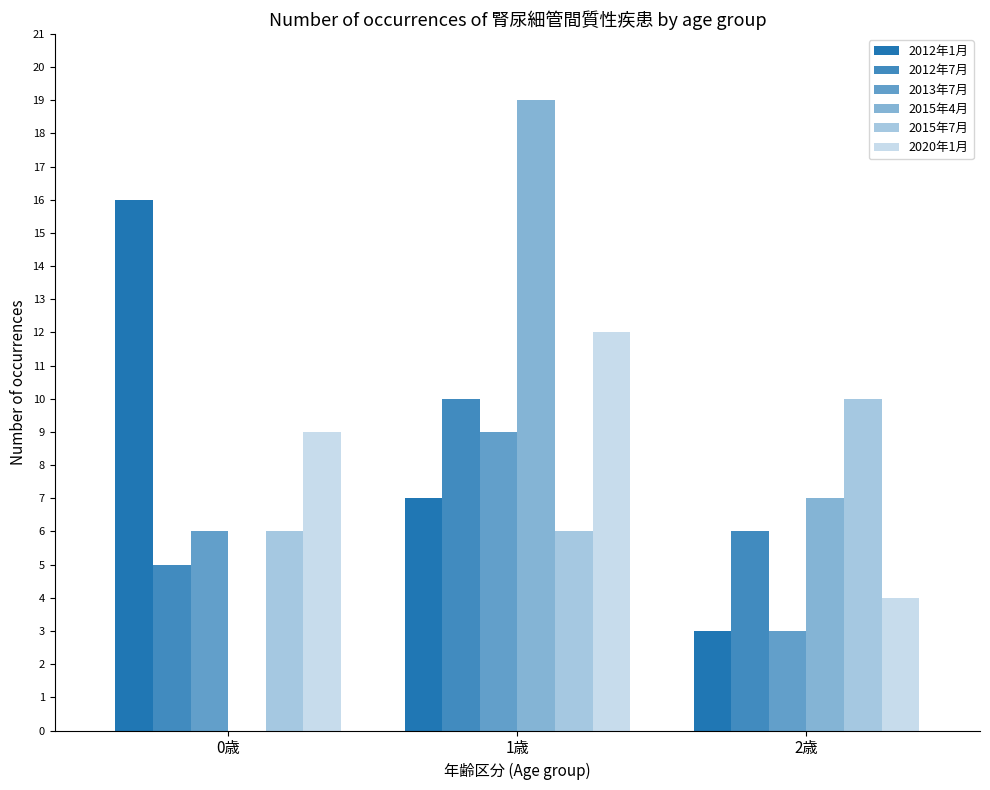

Are the bars horizontal?

No